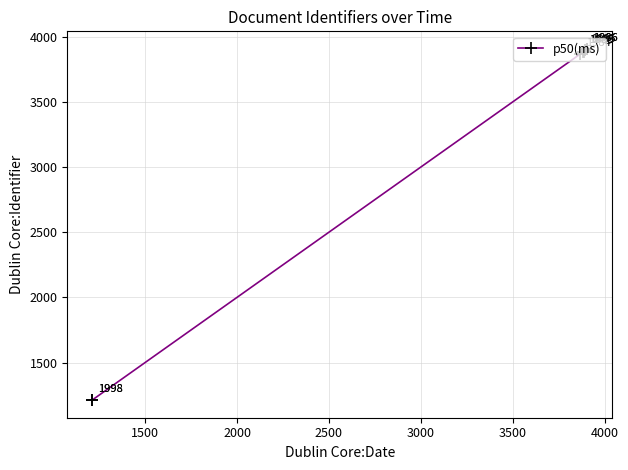

What is the smallest value displayed?

1211